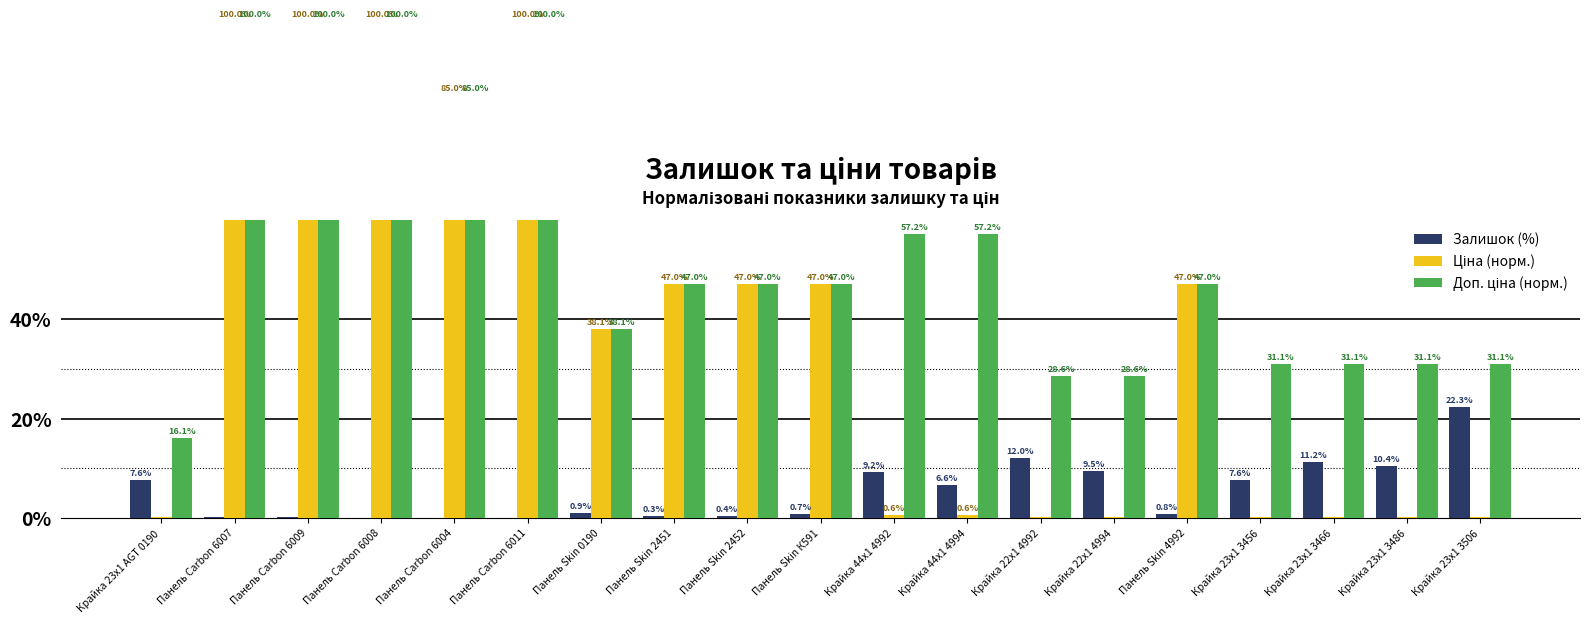

What is the sum of all Доп. ціна (норм.) values?

1022.9